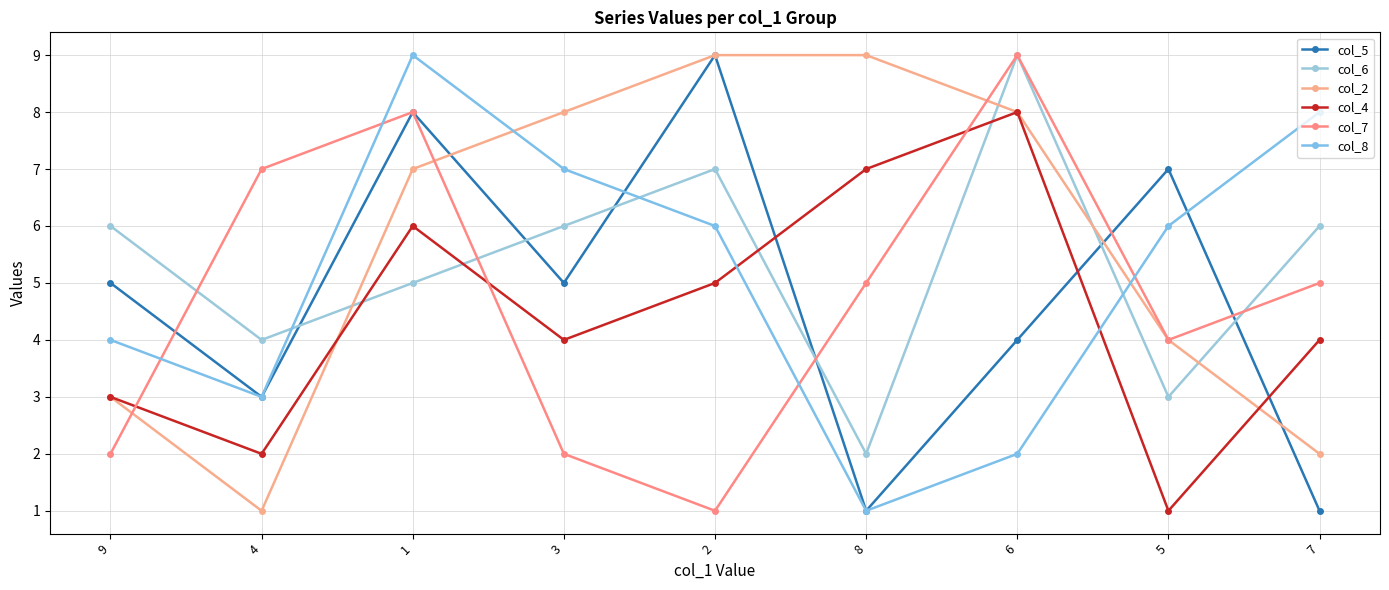

How many distinct data groups are displayed?

6